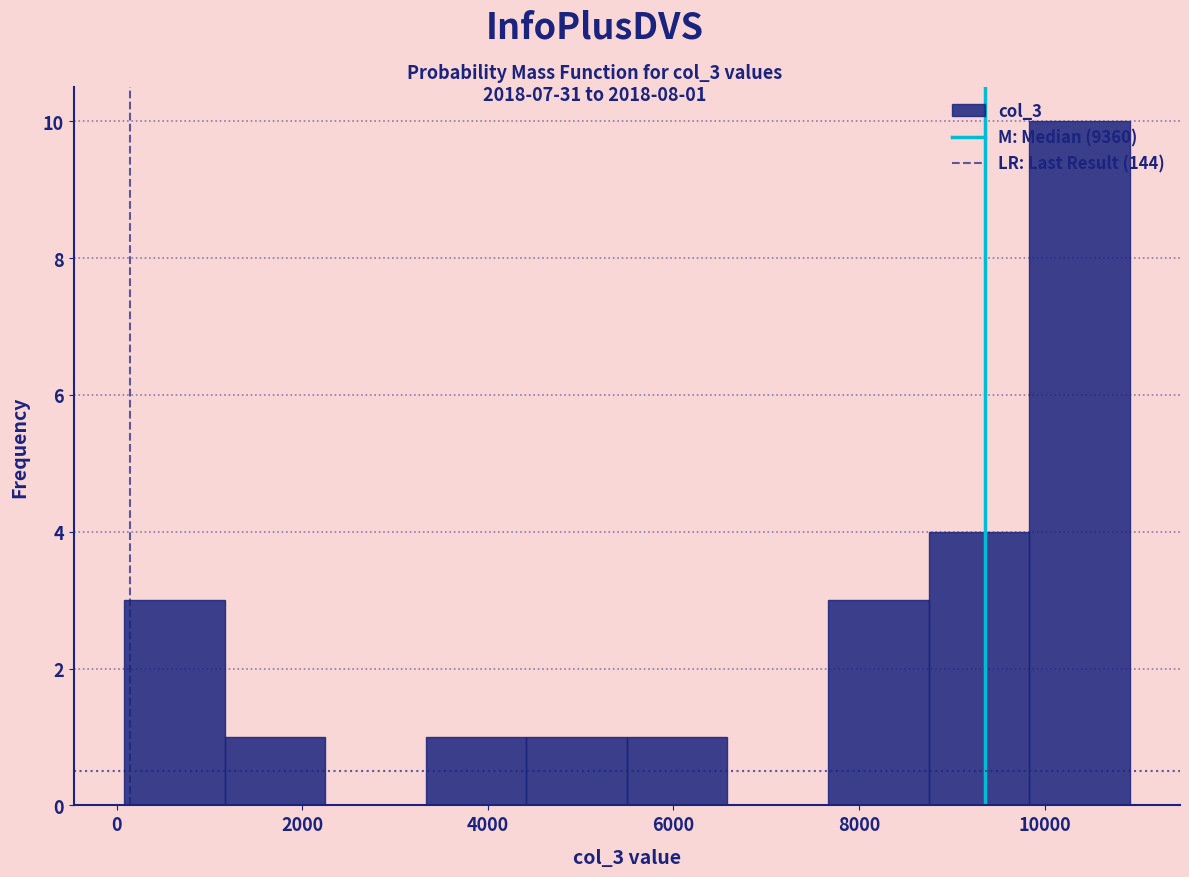

Over which range of the x-axis is the bar tallest?

9800 to 11000